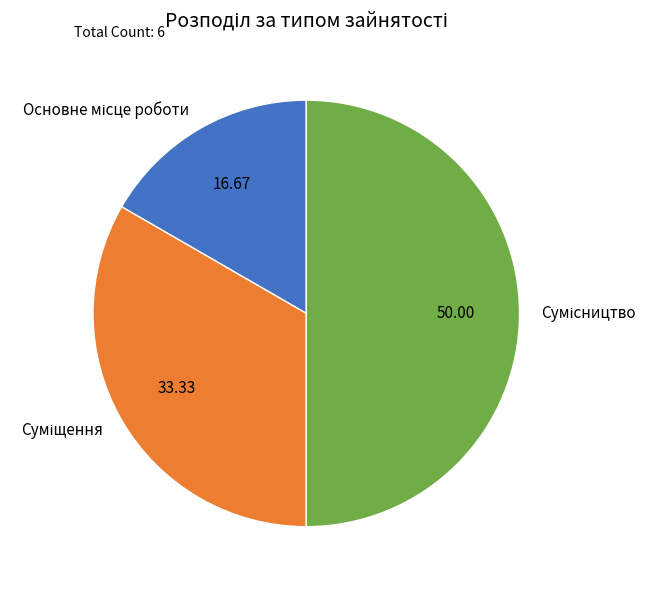

How many slices are in this pie chart?

3